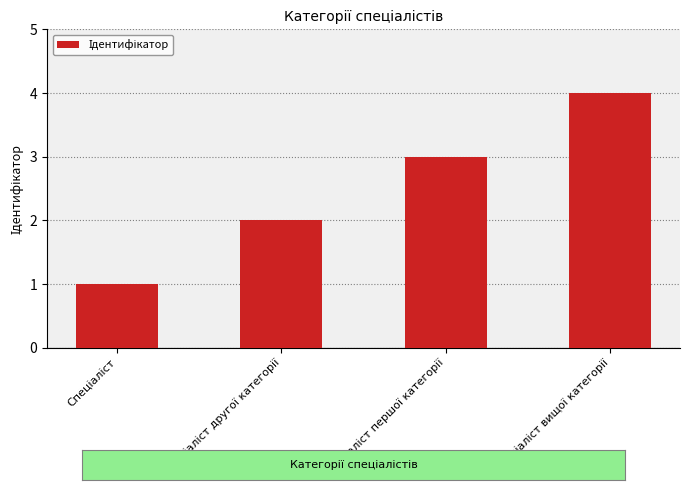

What is the greatest value displayed?

4